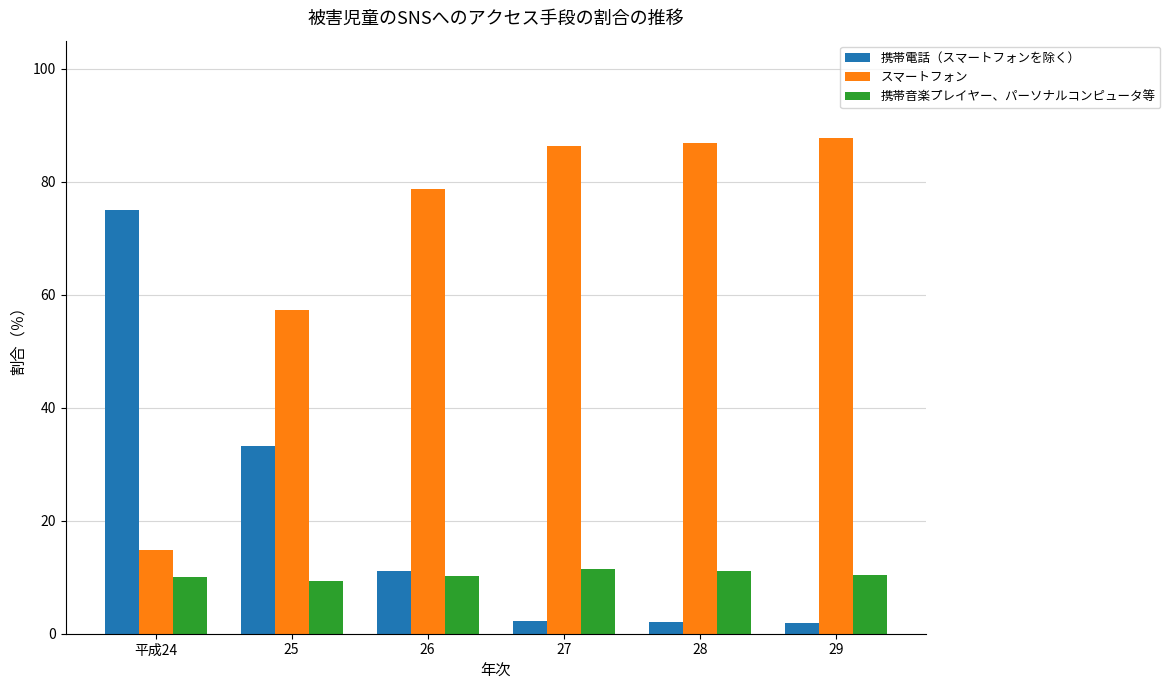

What is the label of the 3rd bar from the right?

27